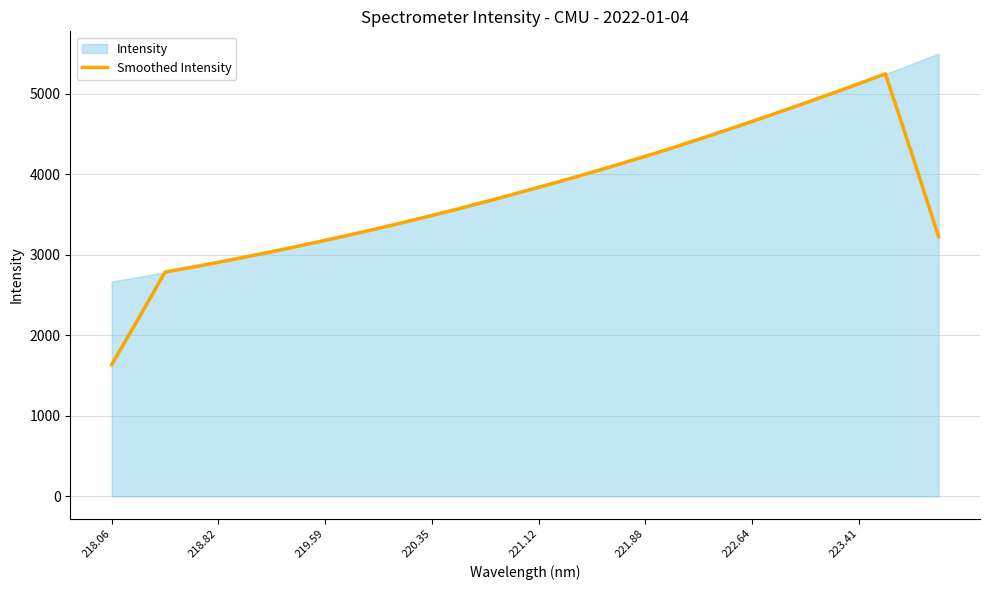

What is the sum of all values?

119794.8